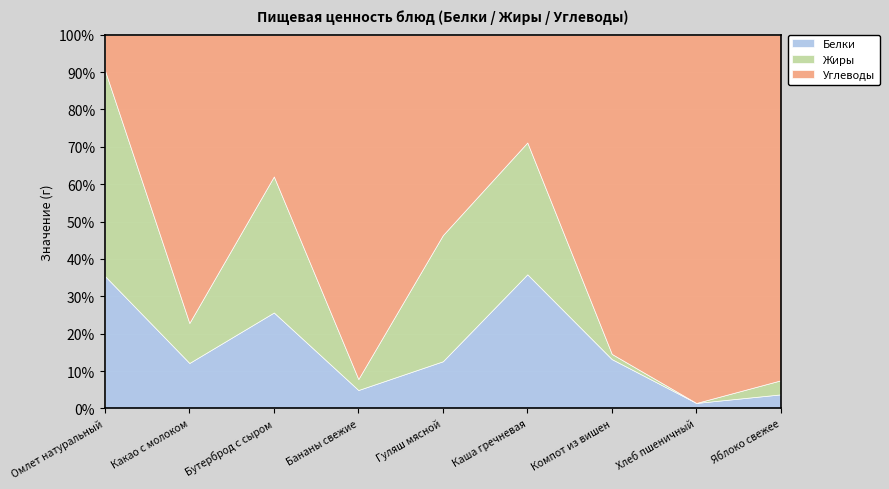

At Яблоко свежее, list the series in order from smallest to largest.

Белки, Жиры, Углеводы